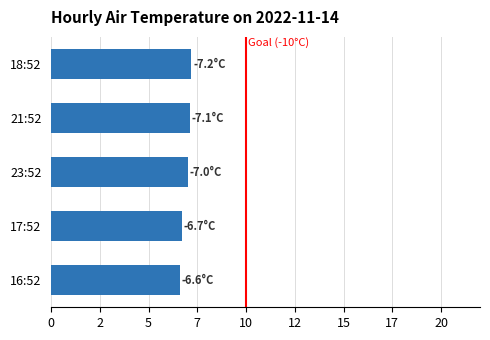

What is the average value?

6.9